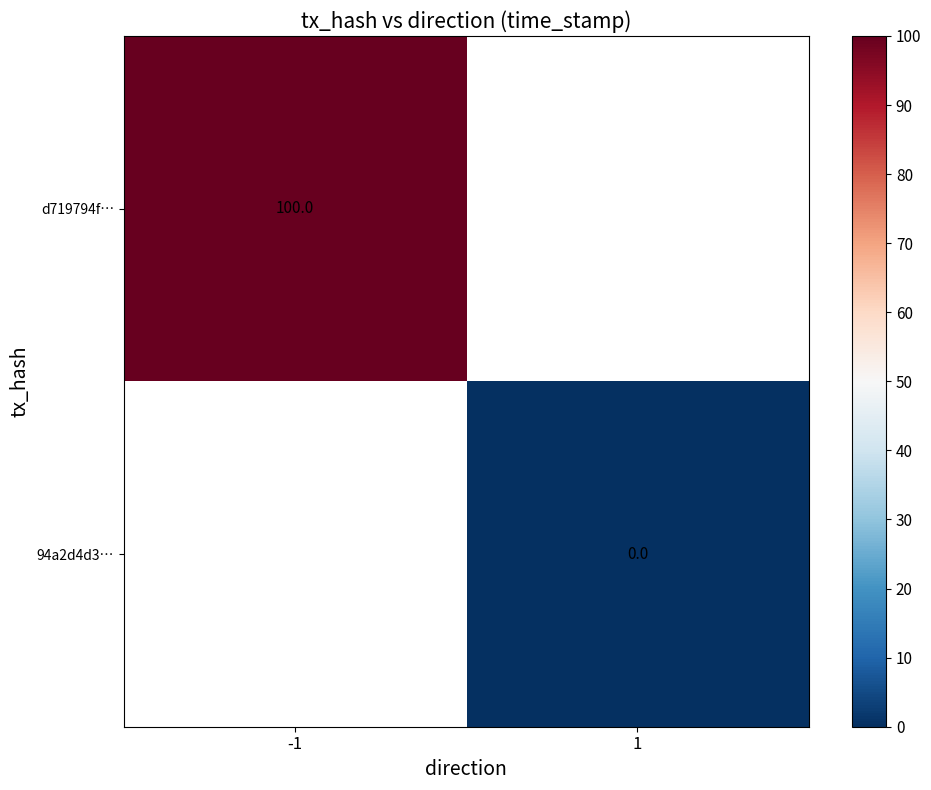

Is the value of d719794f… at -1 greater than the value of 94a2d4d3… at 1?

Yes